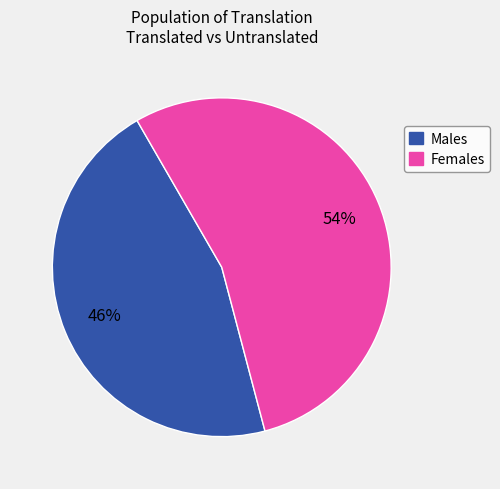

To the nearest percent, what is the difference between the largest and smallest slice percentages?

8%